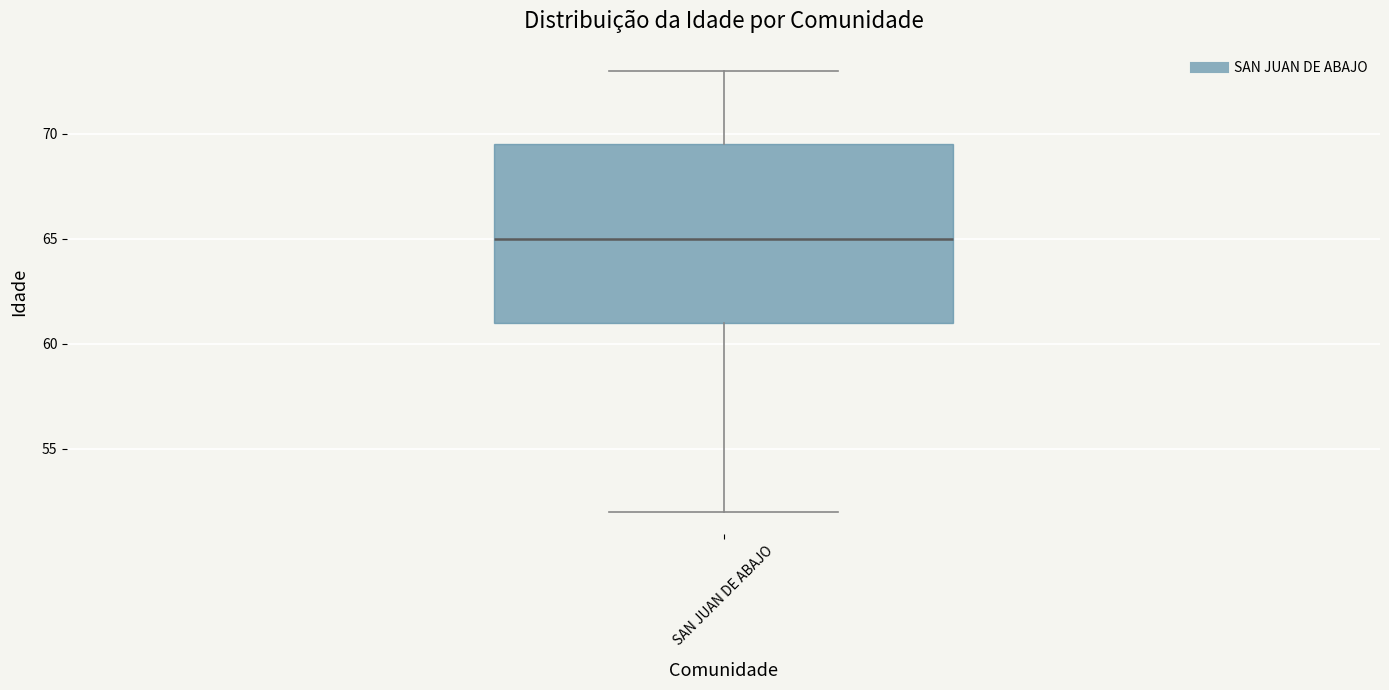

Where does the lower whisker of the box for SAN JUAN DE ABAJO end on the y-axis? The values are not printed on the chart, so give them approximately, as read against the axis.

52.0